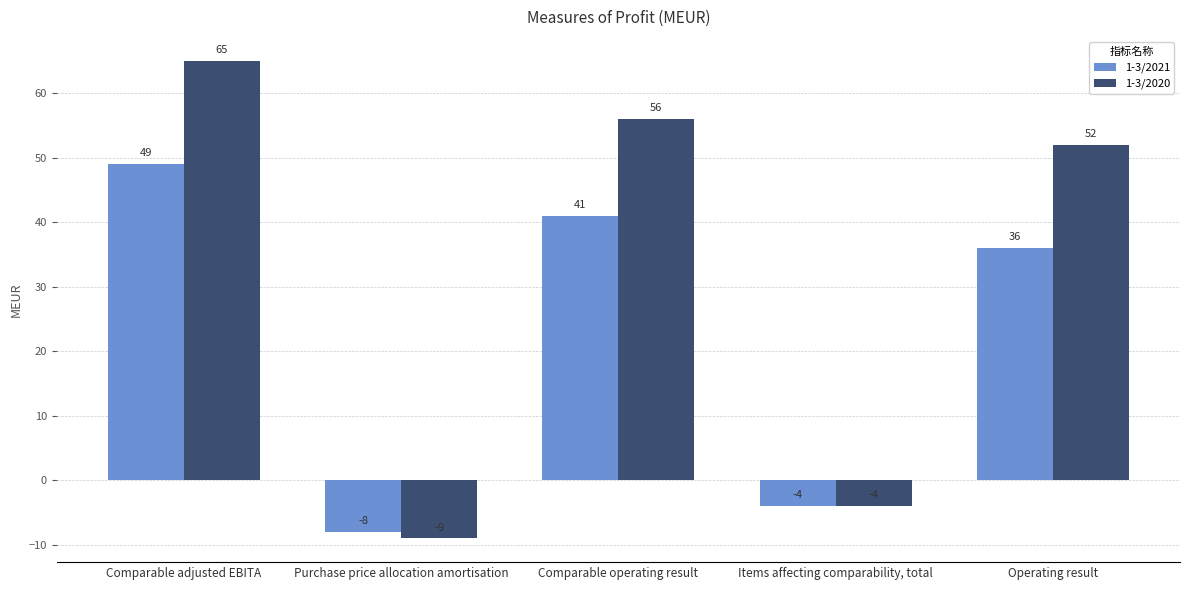

The value of 1-3/2021 at Comparable adjusted EBITA is 49. True or false?

True